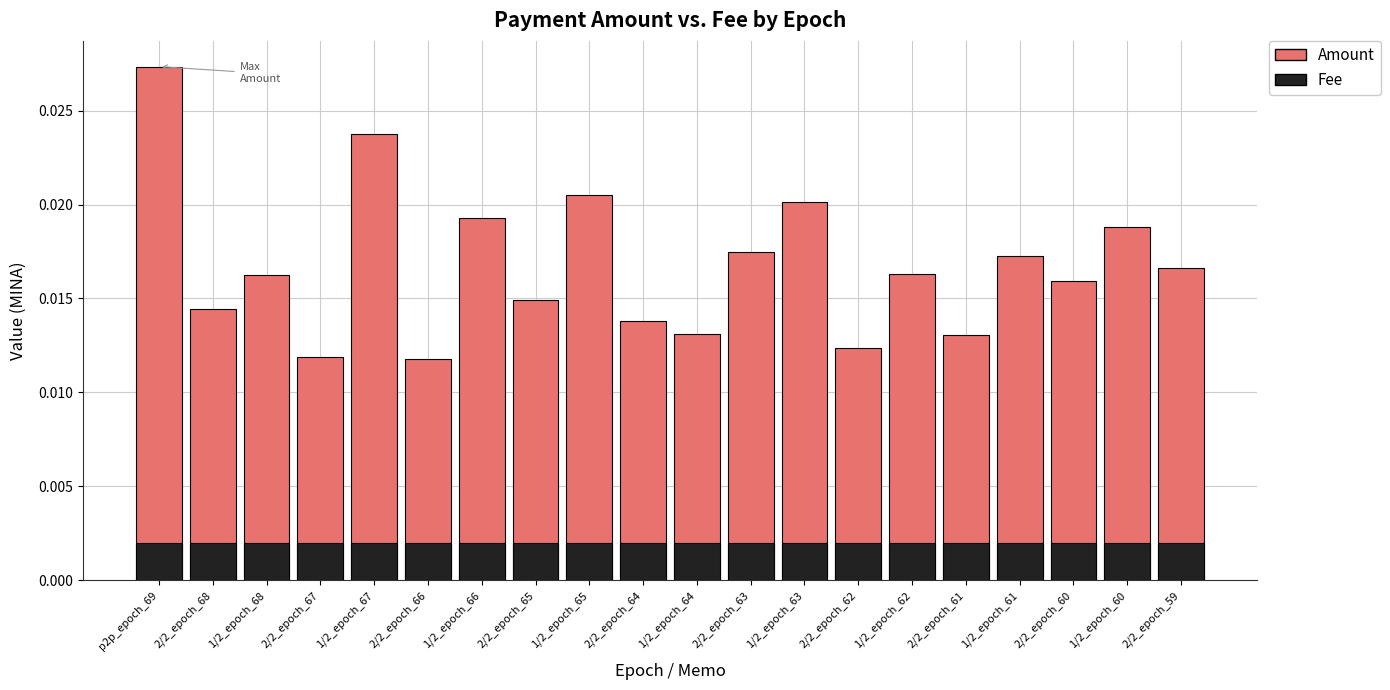

At which category is the sum across all series the highest?

p2p_epoch_69